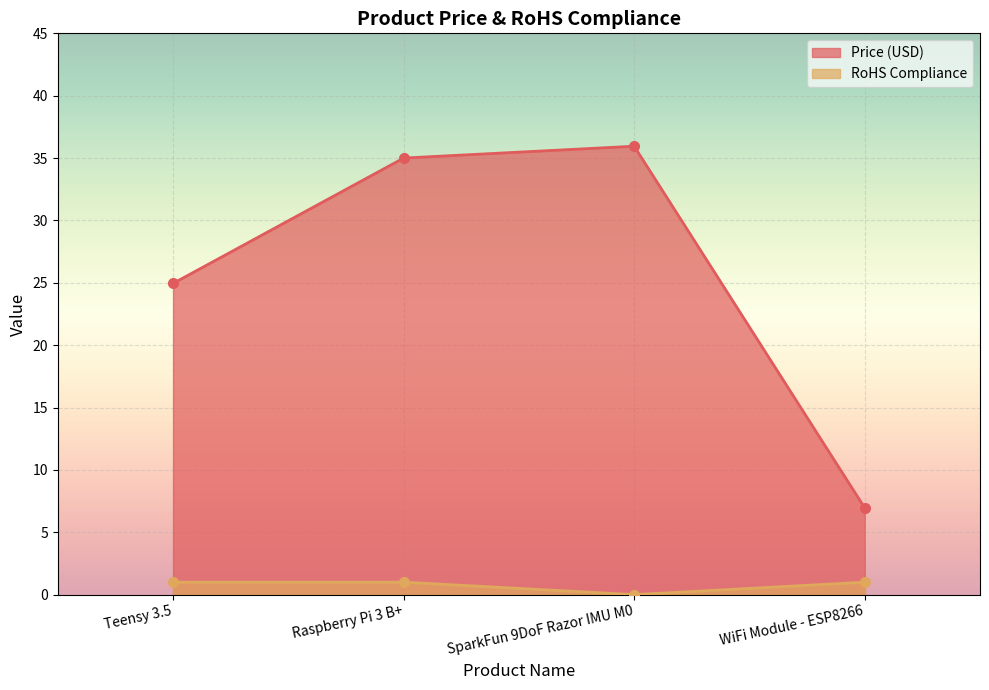

What is the label of the 2nd point from the left?

Raspberry Pi 3 B+